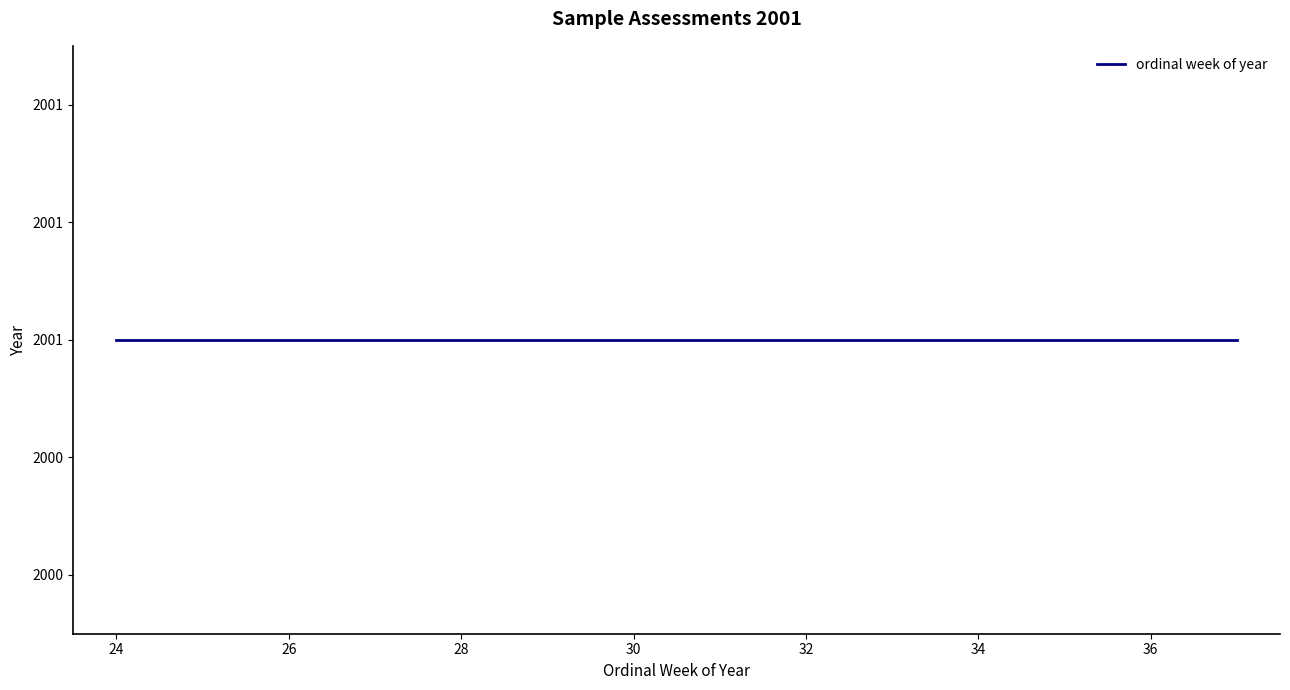

What is the maximum value shown in the chart?

37